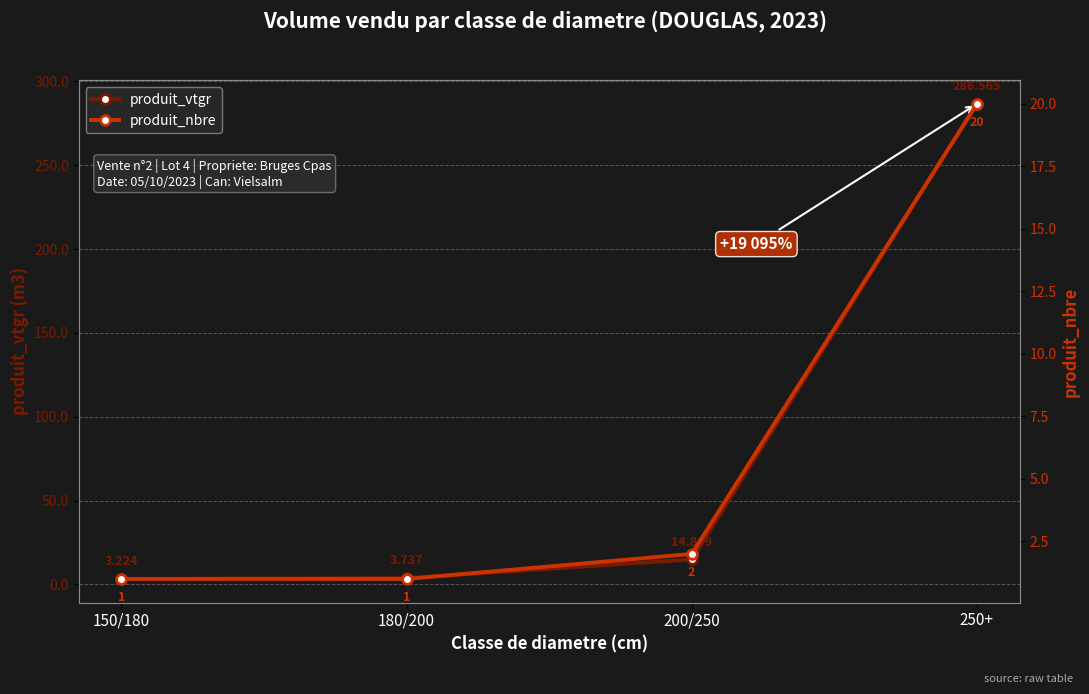

The value of produit_vtgr at 250+ is 68.5. True or false?

False